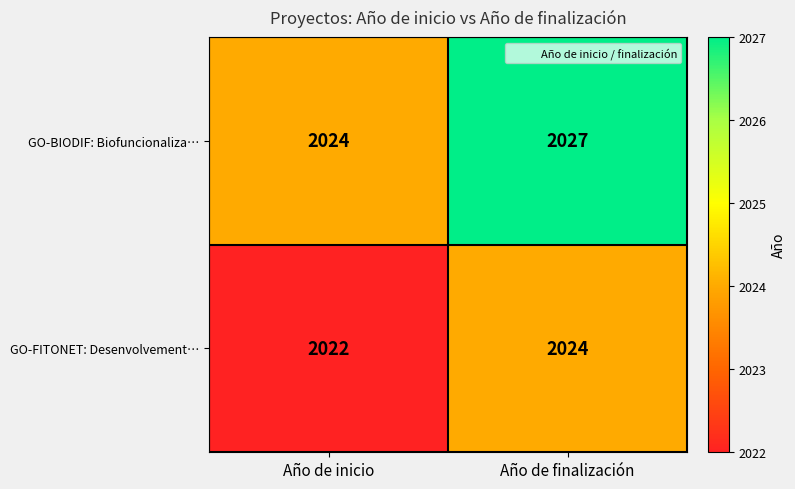

The GO-BIODIF: Biofuncionaliza… series shows 1217 at Año de finalización. True or false?

False